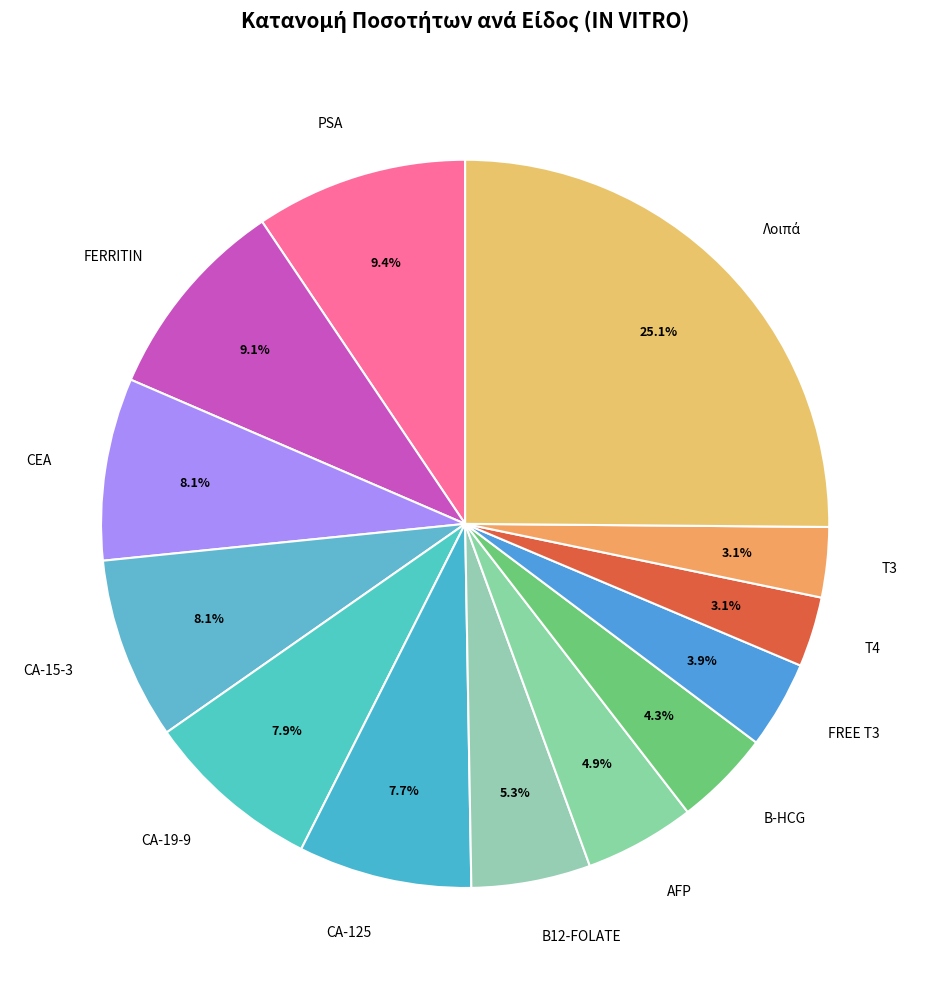

Is the sum of Τ3 and CA-19-9 greater than half?

No